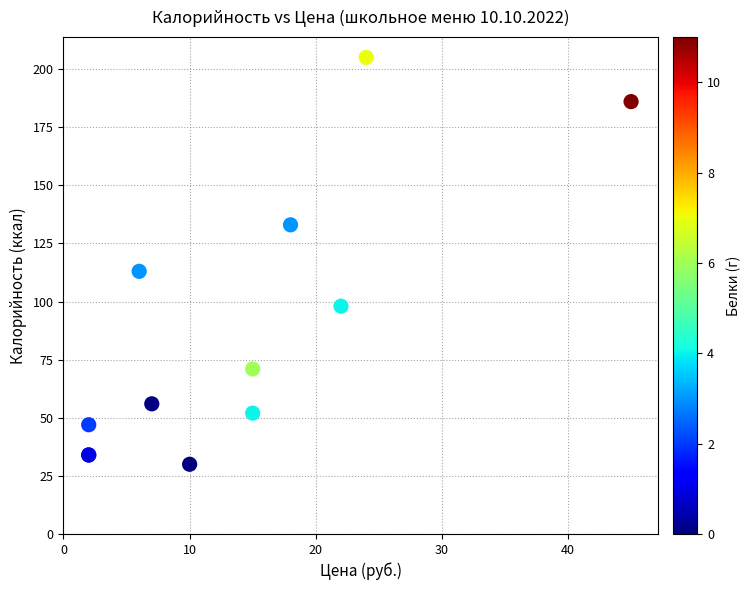

What Y value in the scatter plot is closest to 117?

113